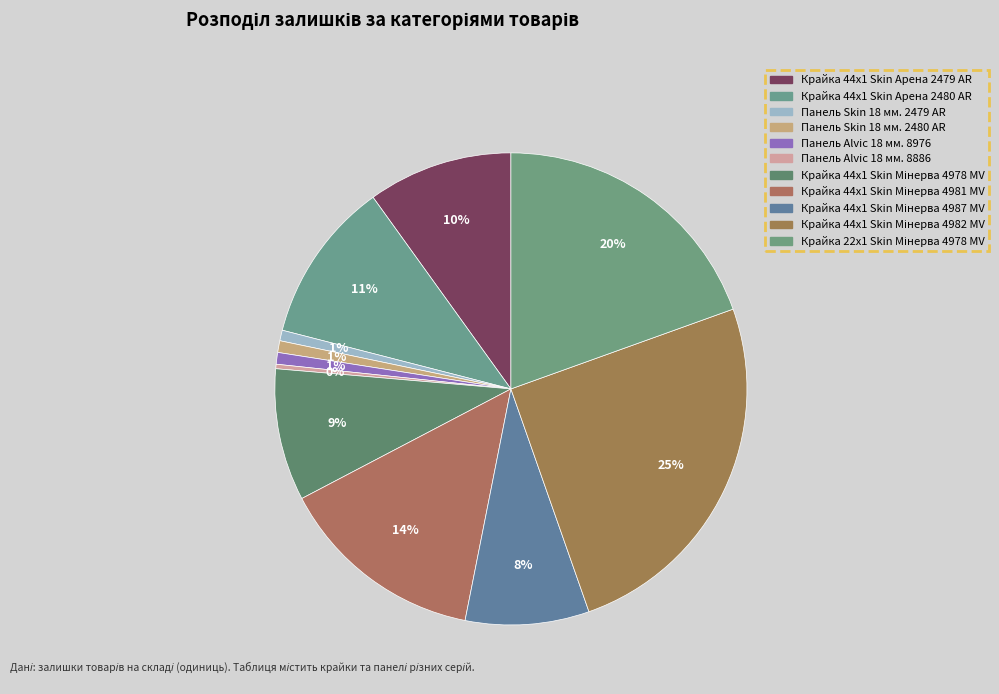

Which category has the biggest portion of the pie?

Крайка 44x1 Skin Мінерва 4982 MV